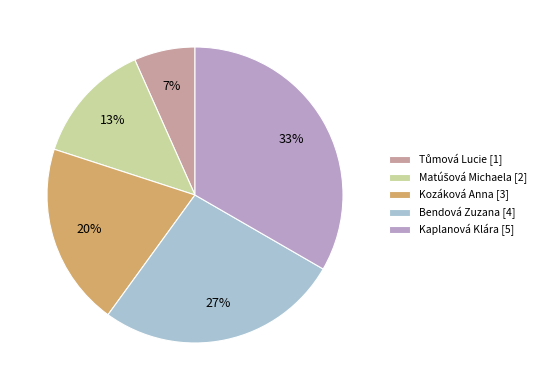

Is there a majority slice in this chart?

No